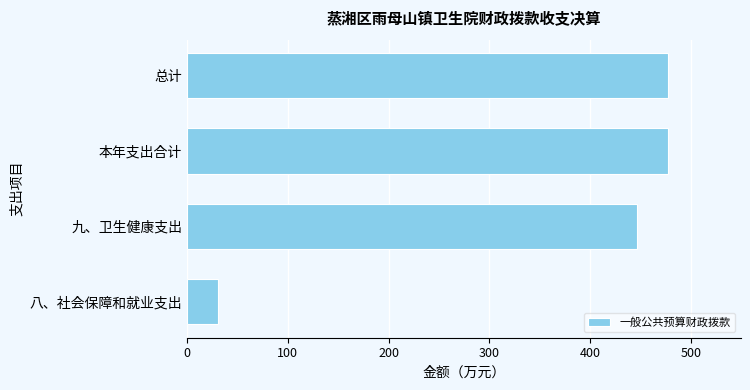

At which category does the chart reach its minimum across all series?

八、社会保障和就业支出